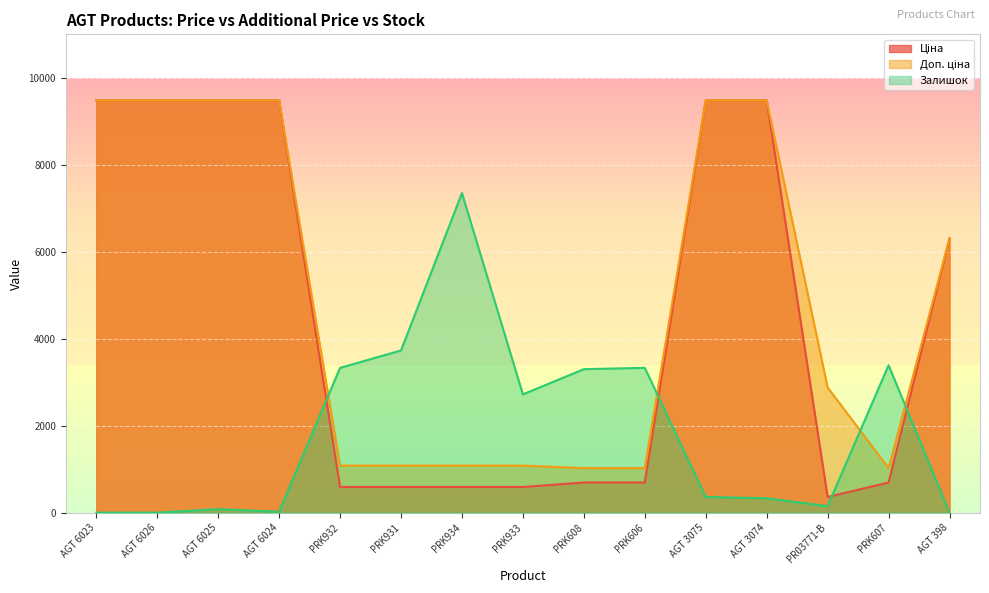

What is the difference between the maximum and minimum values in the Ціна series?

9120.2